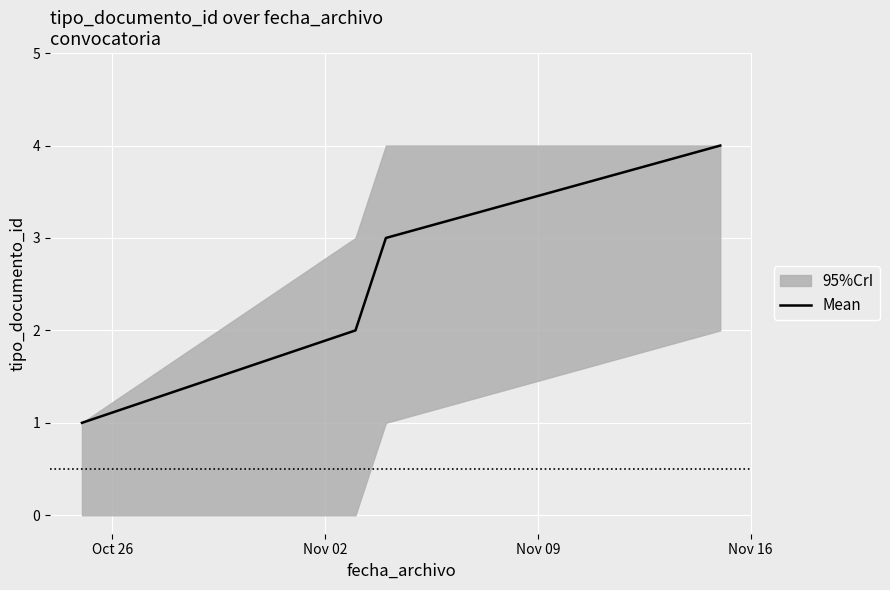

What is the maximum value for Mean?

4